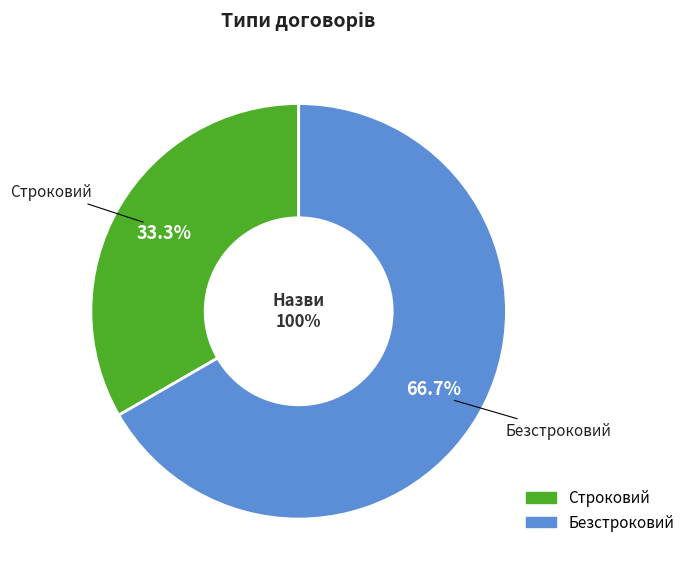

What is the smallest slice in the pie chart?

Строковий